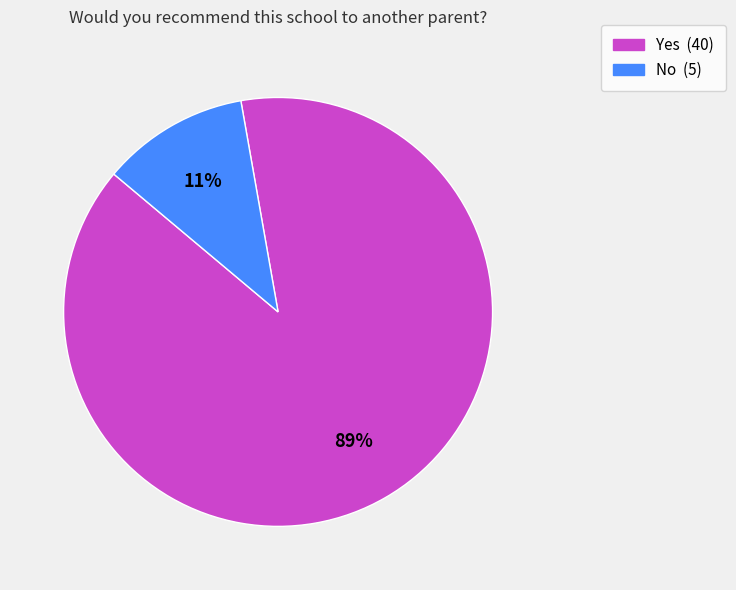

Does Yes account for over 50% of the chart?

Yes